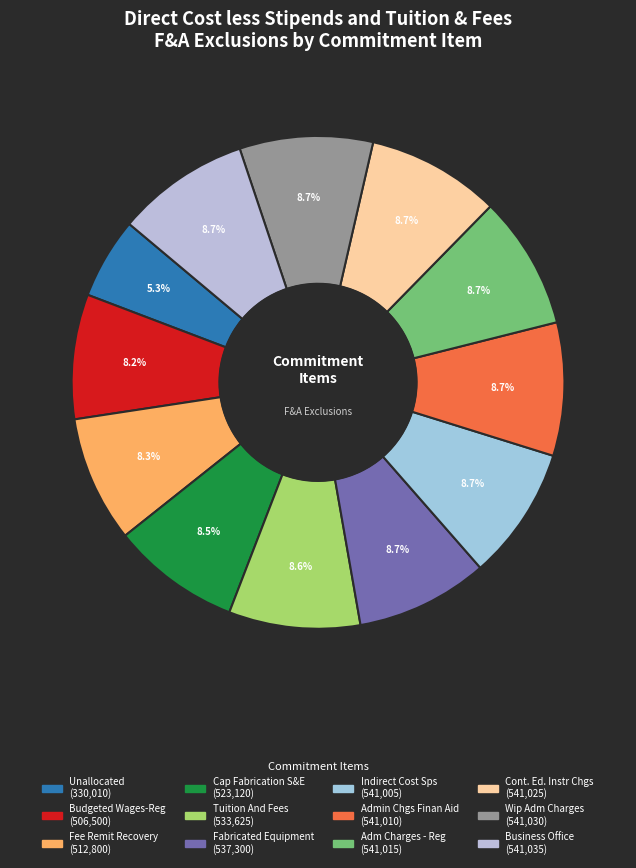

Is Admin Chgs Finan Aid the majority of the pie?

No